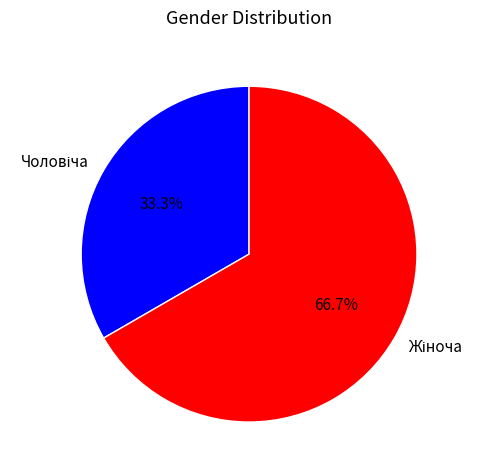

Is there a majority slice in this chart?

Yes